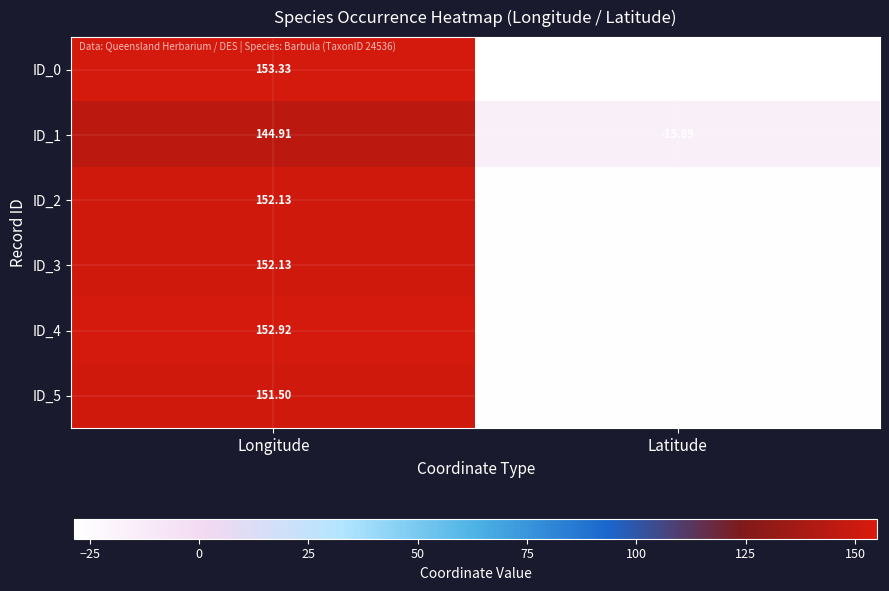

At which label does ID_0 reach its peak?

Longitude